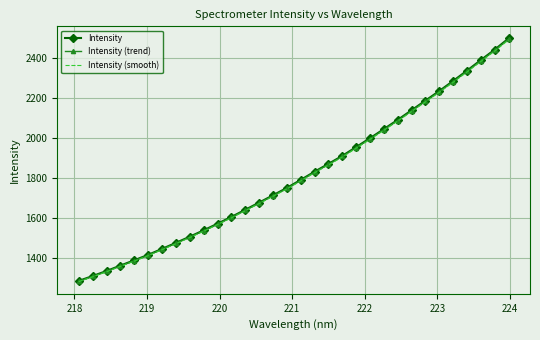

What is the maximum value for Intensity (trend)?

2491.4